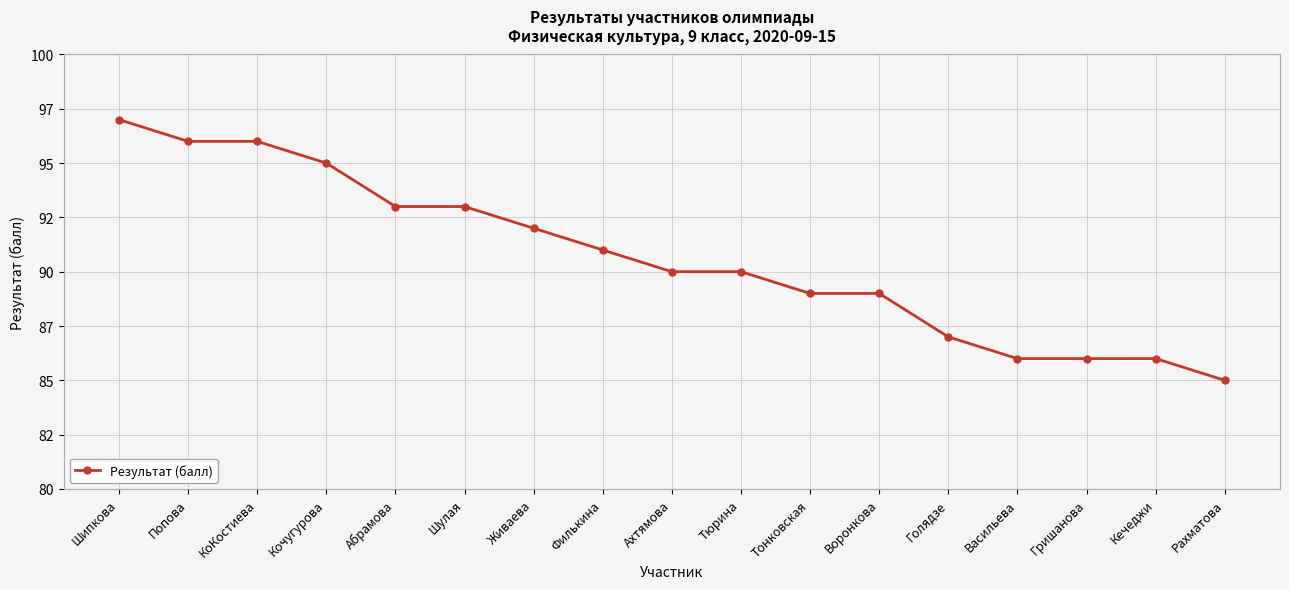

Which category has the lowest value across all series?

Рахматова